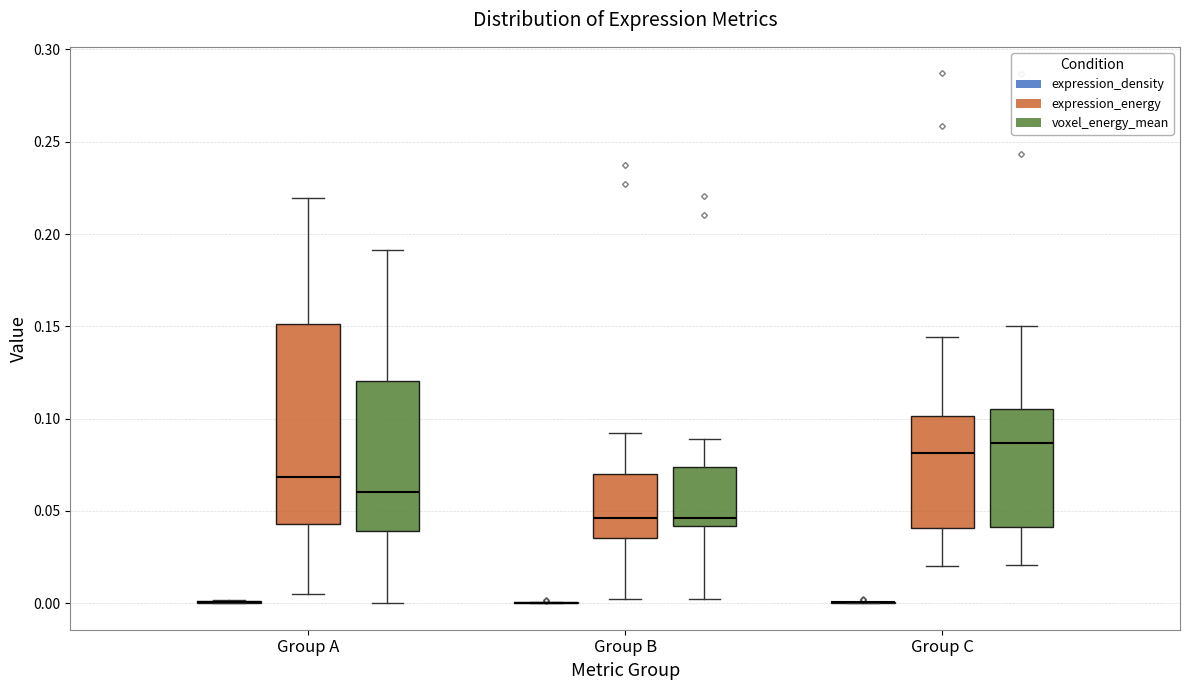

Comparing the boxes themselves (not the whiskers), which one is the tallest?

Group A (expression_energy)